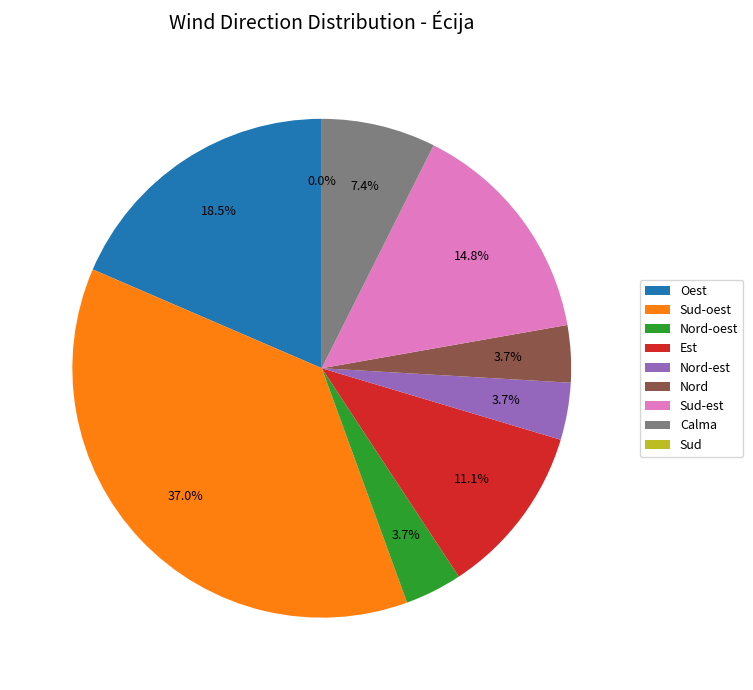

To the nearest percent, what is the difference between the Sud-est and Sud slice percentages?

15%